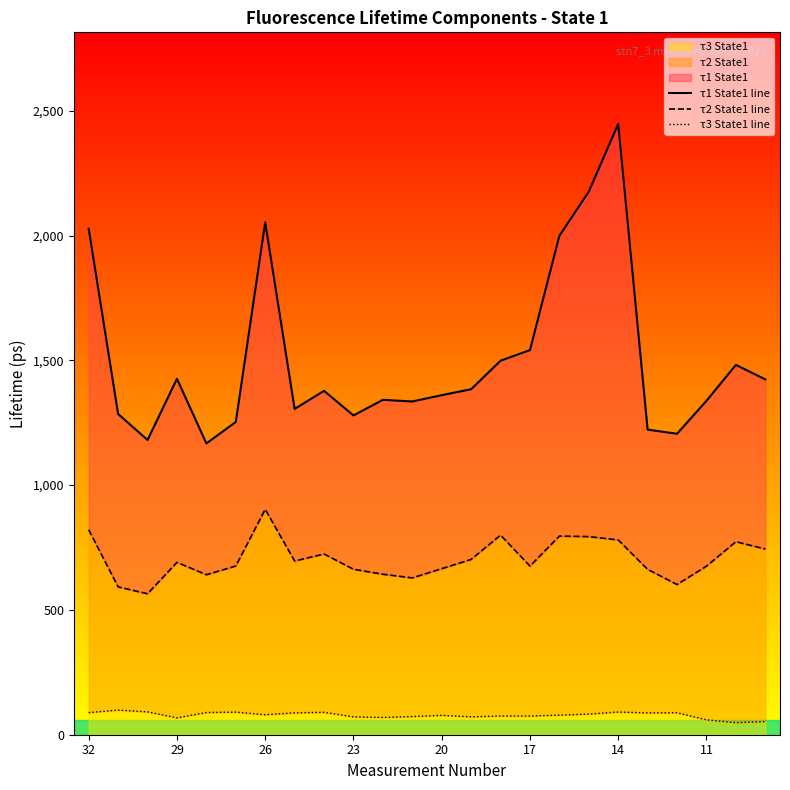

What is the maximum value for τ3 State1?

98.7